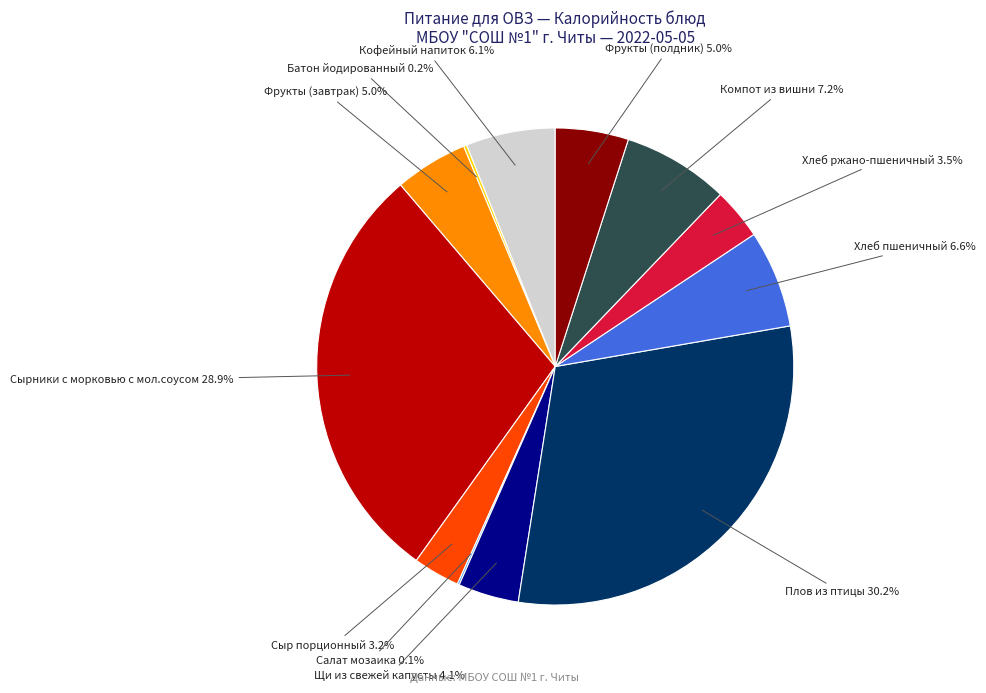

How much of the chart is everything except Фрукты (полдник)?

95.0%